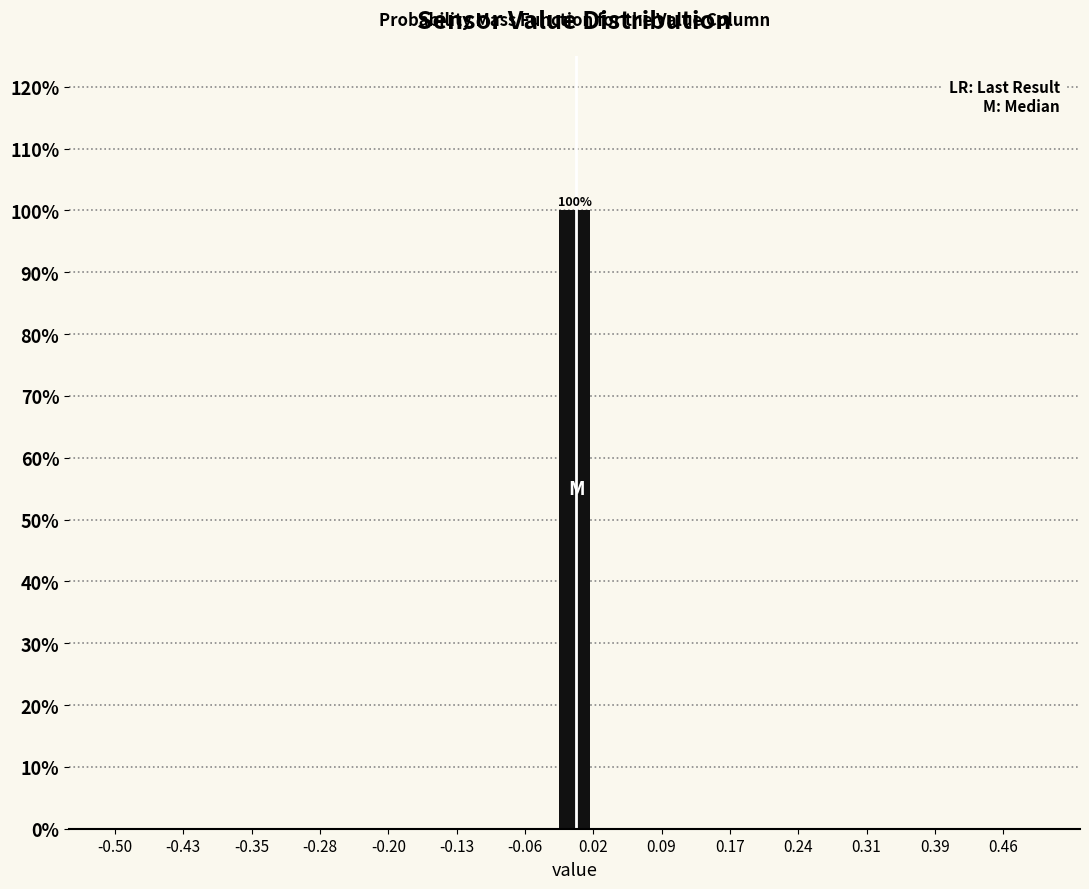

Around what value on the x-axis is the tallest bar? Give the approximate position of its centre, as read against the axis.

0.00